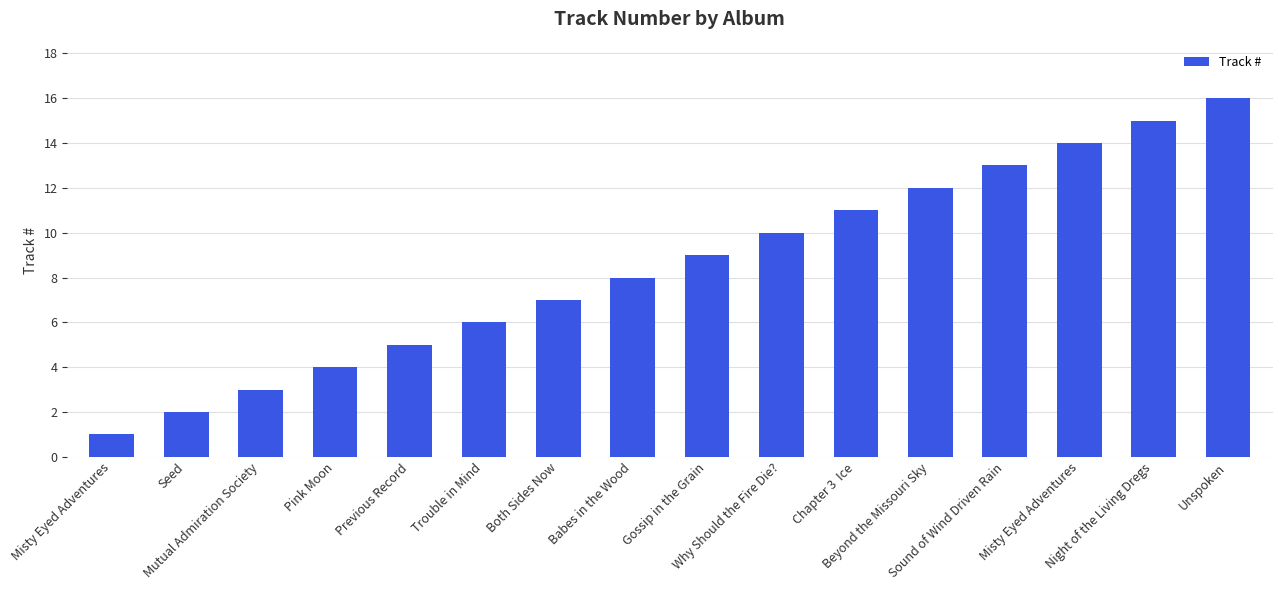

What is the minimum value shown in the chart?

1